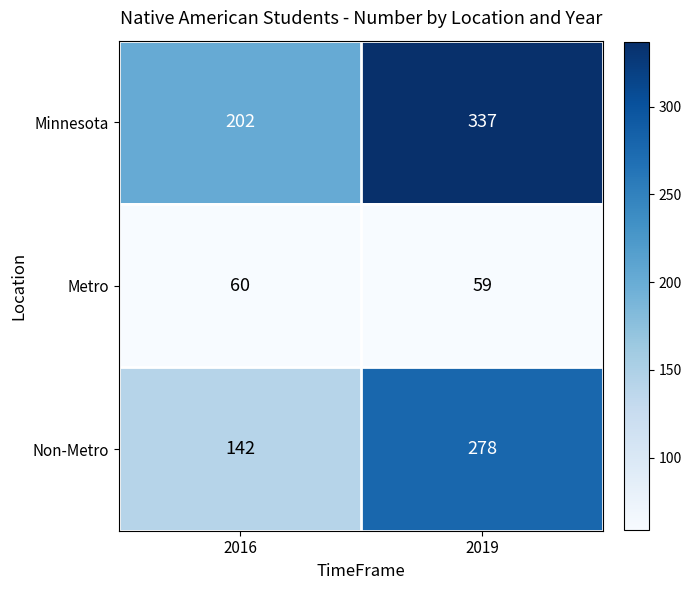

Which series has the largest range (max minus min)?

Non-Metro